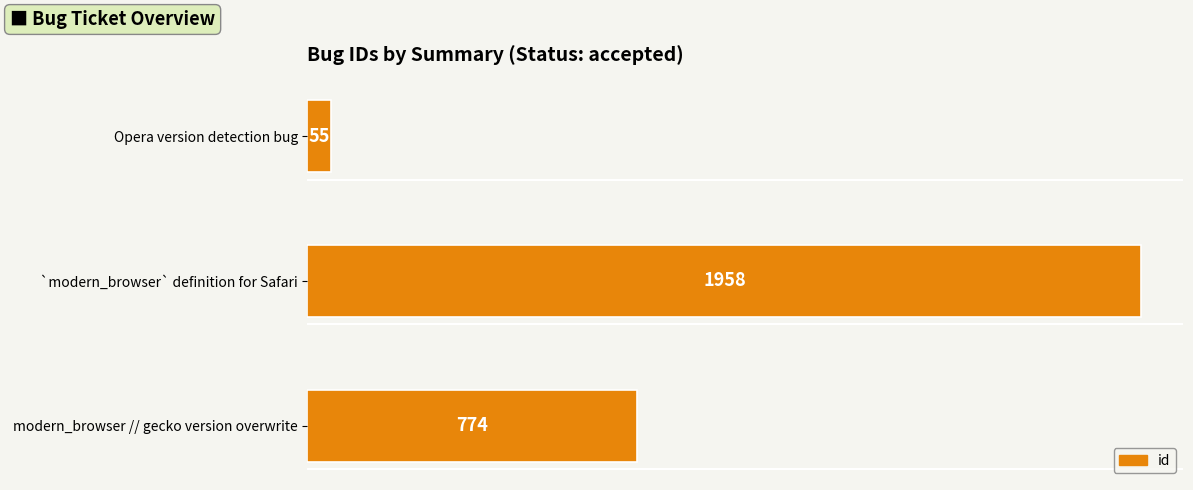

Which category has the highest value across all series?

`modern_browser` definition for Safari